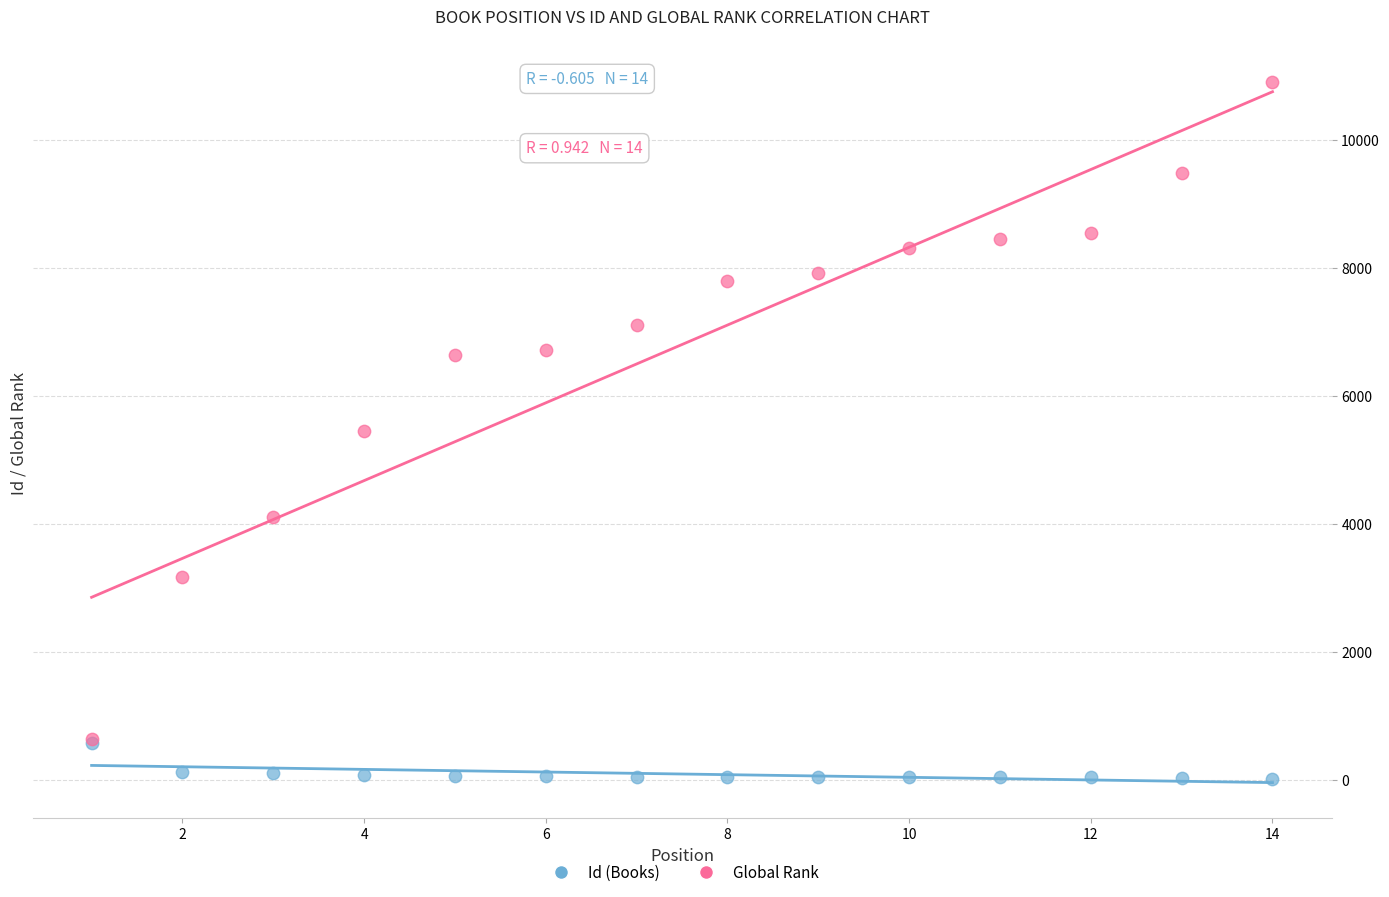

Which series reaches the minimum Y coordinate?

Id (Books)